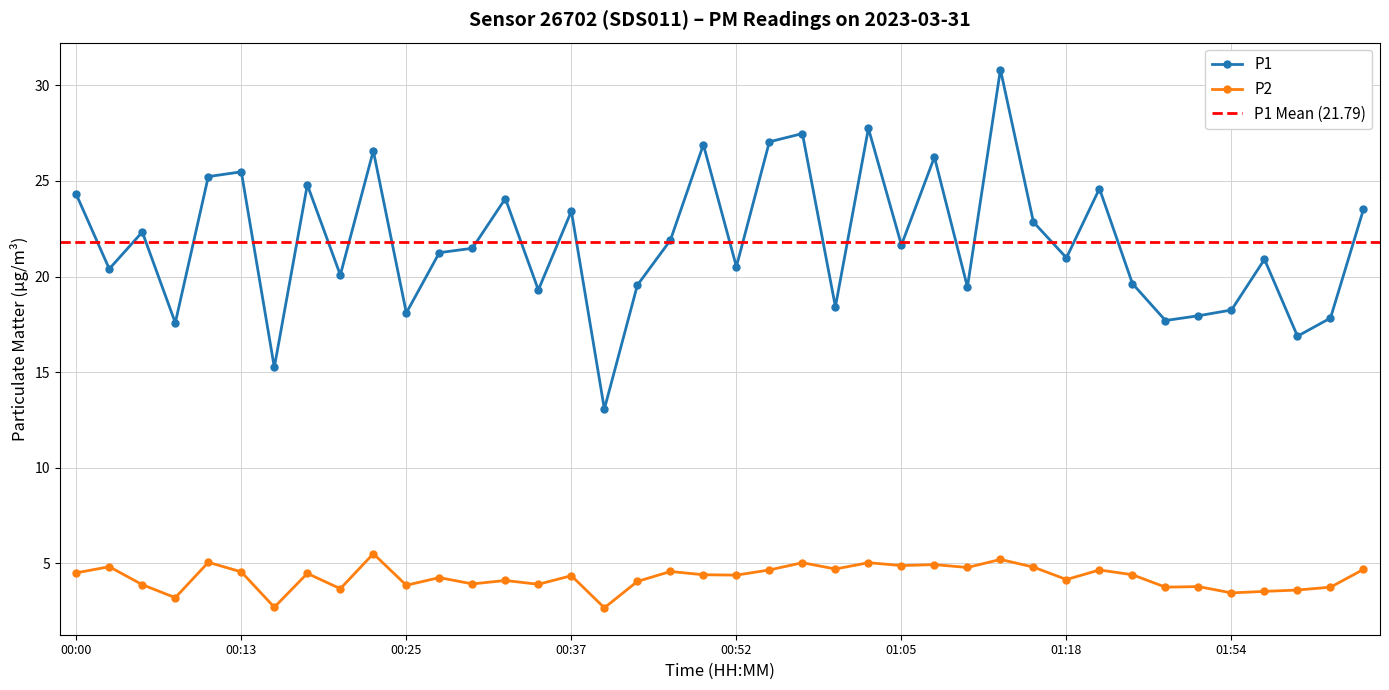

Rank the categories by P2 value from lowest to highest.

00:40, 00:15, 00:08, 01:54, 01:57, 01:59, 00:20, 01:48, 02:05, 01:51, 00:25, 00:05, 00:35, 00:30, 00:42, 00:32, 01:18, 00:27, 00:37, 00:52, 00:50, 01:40, 00:18, 00:00, 00:13, 00:47, 00:55, 01:21, 02:07, 01:00, 01:10, 01:15, 00:03, 01:05, 01:08, 00:57, 01:02, 00:10, 01:13, 00:23